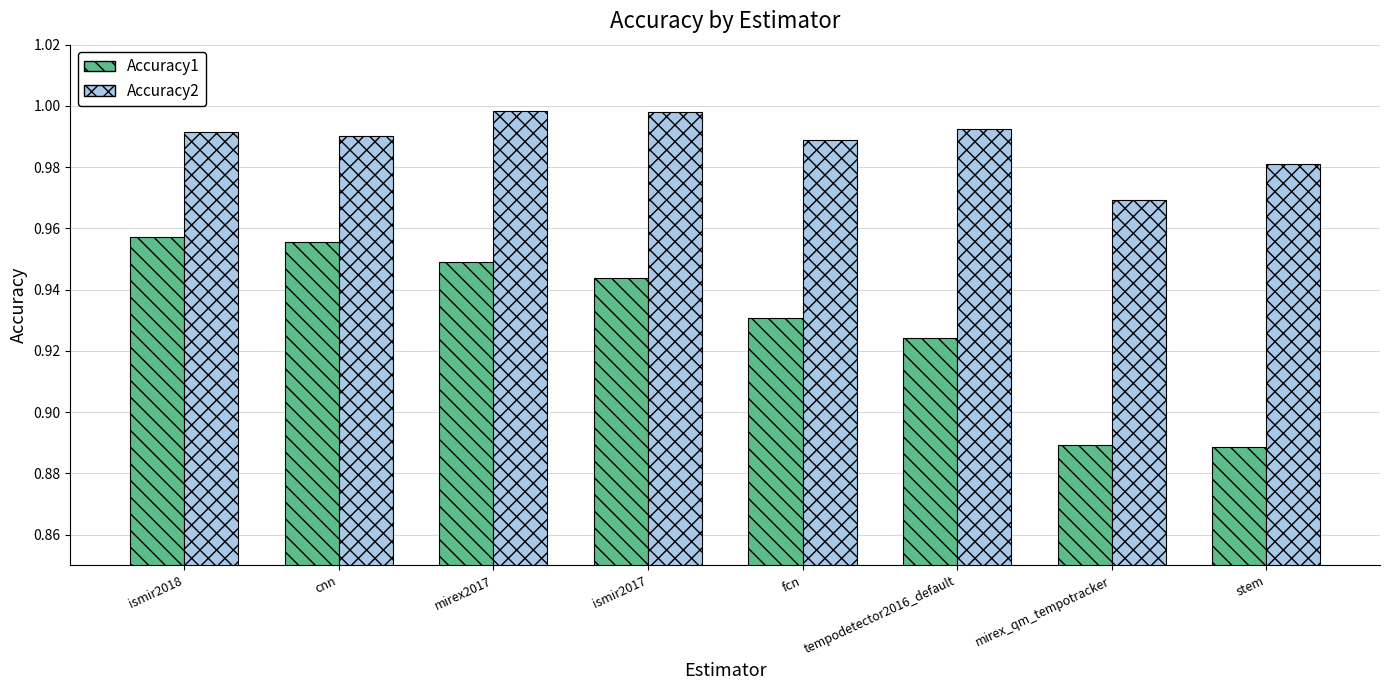

At which label is Accuracy2 closest to 0?

mirex_qm_tempotracker